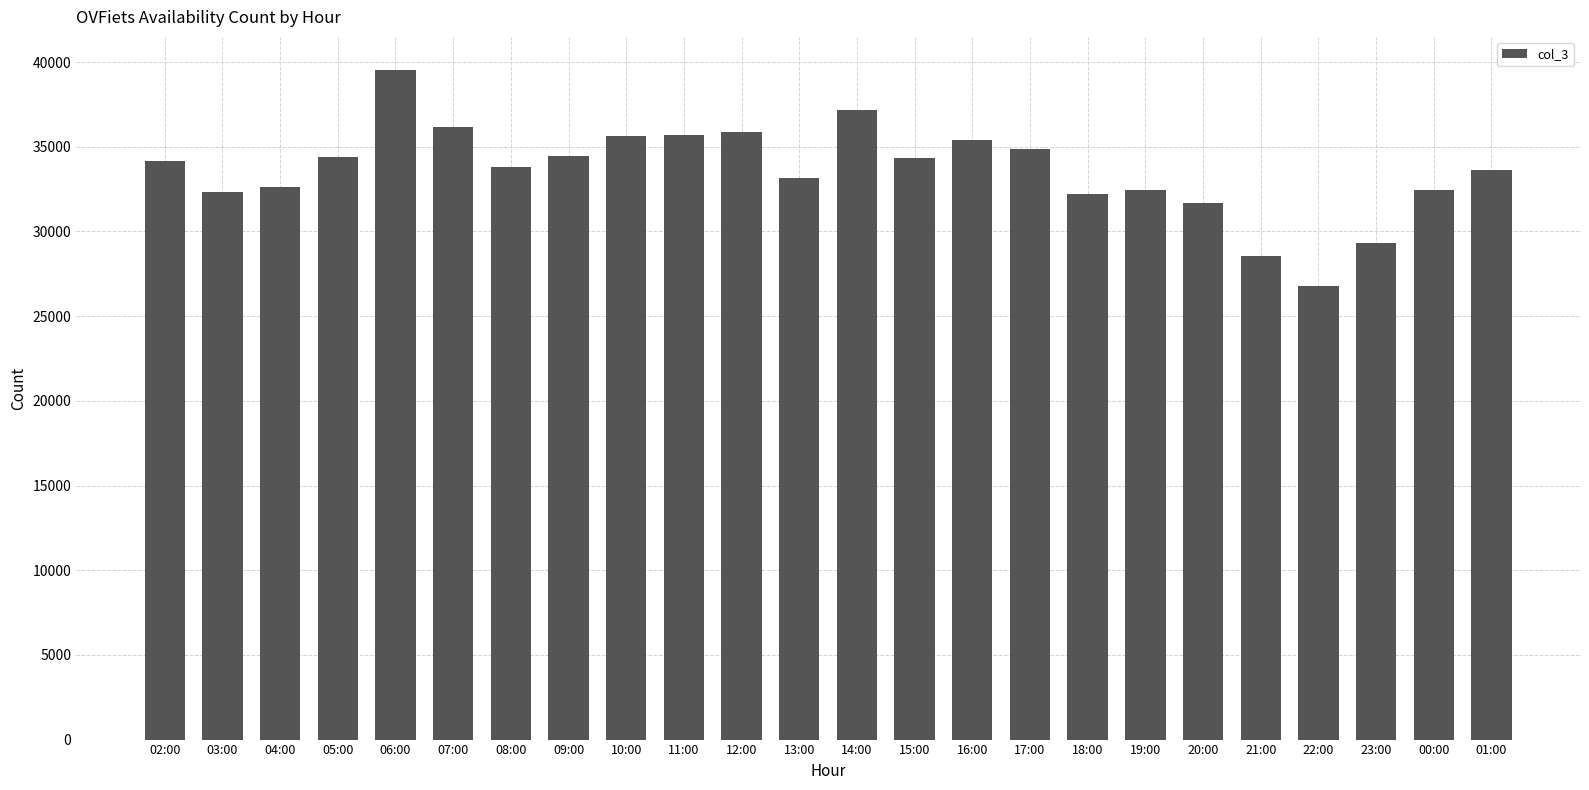

What is the difference between the maximum and second lowest values?

10955